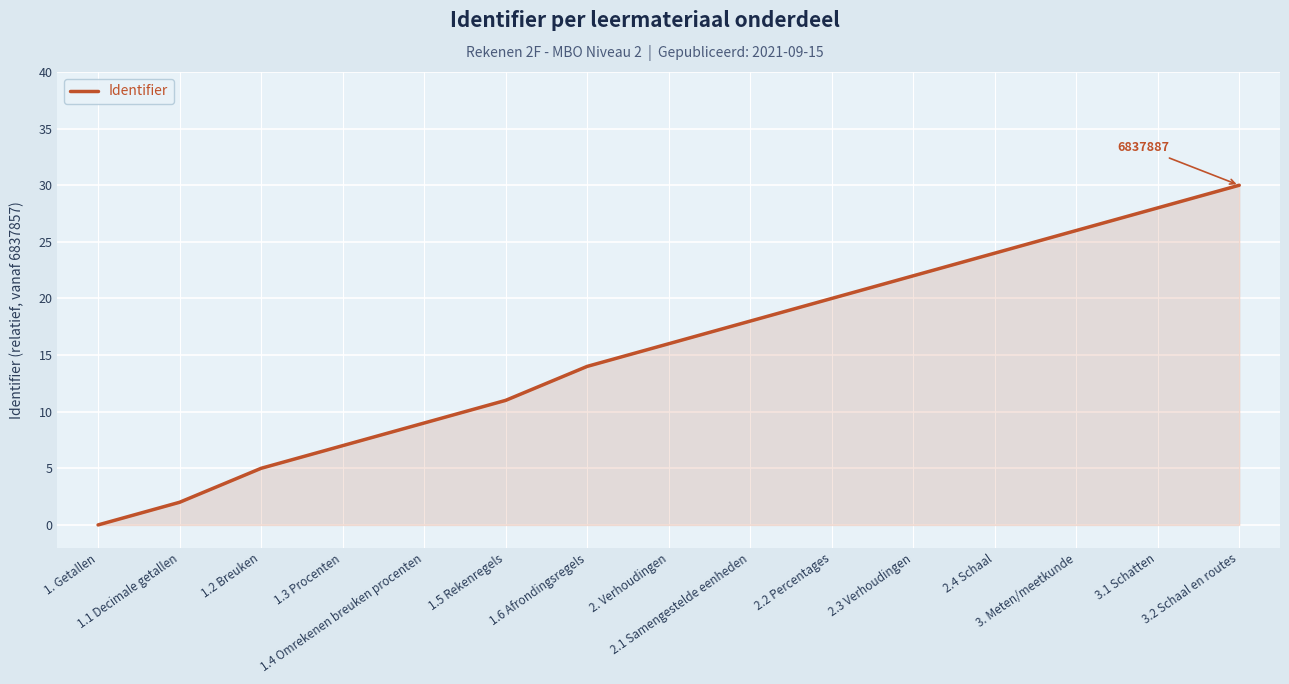

How many values are below 16?

7